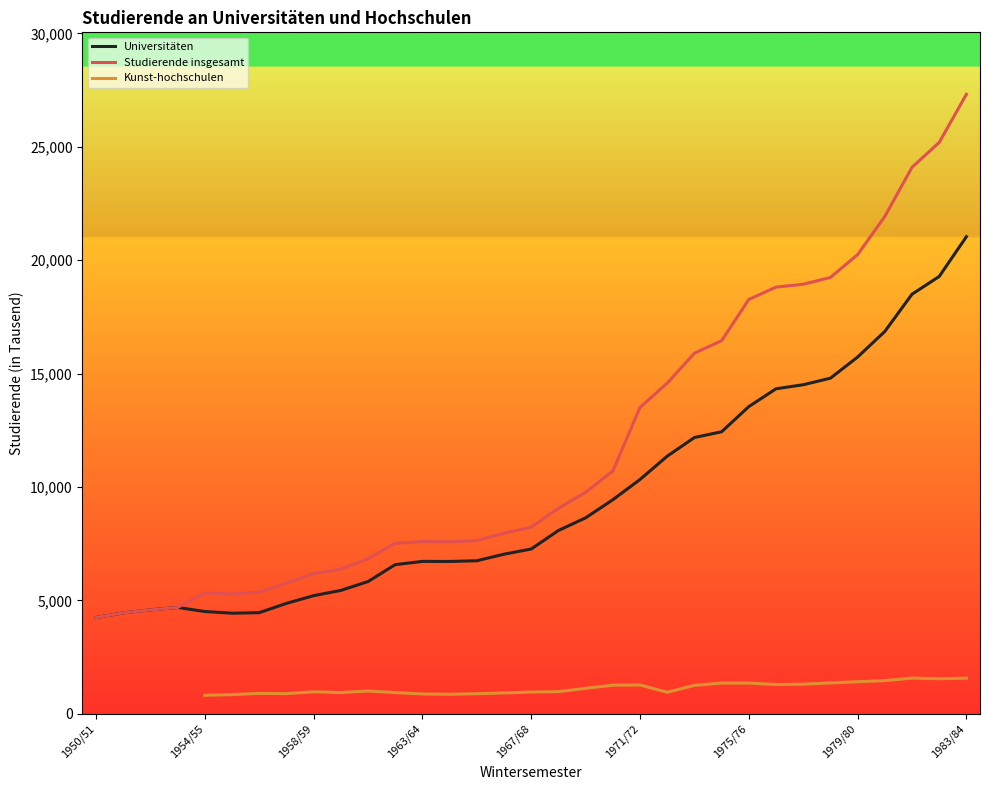

At which label does Universitäten reach its peak?

1983/84